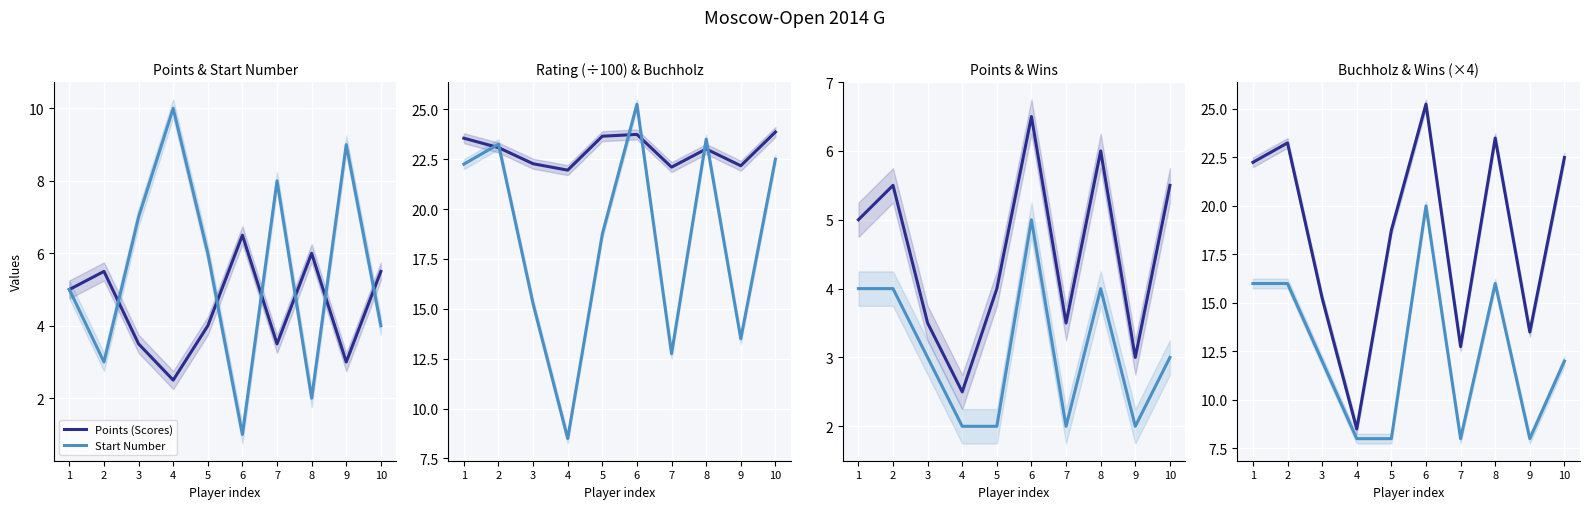

Which series changed the most between 9 and 10?

Doп2 (Buchholz)